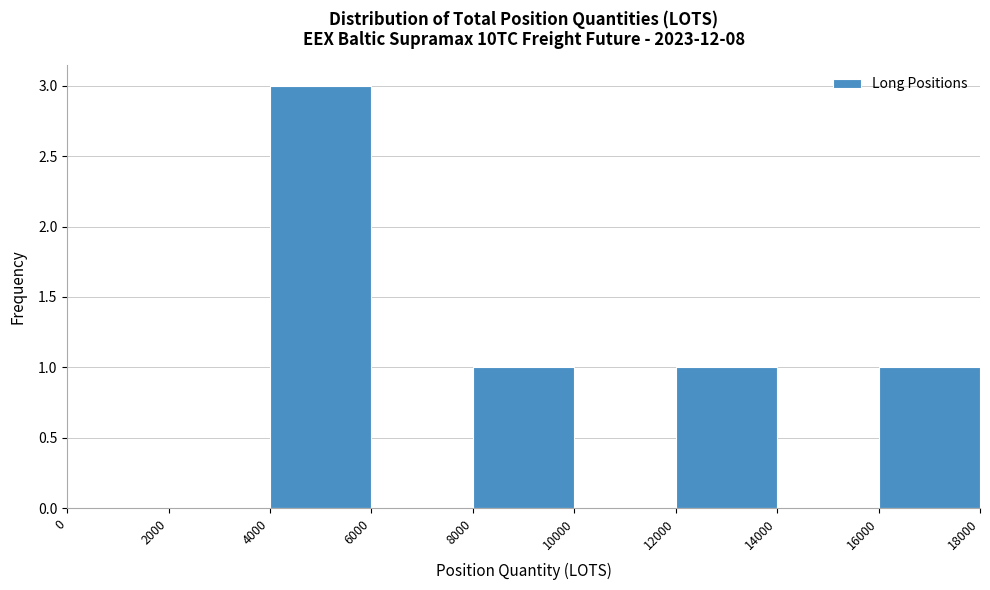

Reading left to right, transcribe this chart: for each bar, give the range it covers on the x-axis and its height. The values are not printed on the chart, so give them approximately, as read against the axis.

0 to 2000: 0
2000 to 4000: 0
4000 to 6000: 3
6000 to 8000: 0
8000 to 10000: 1
10000 to 12000: 0
12000 to 14000: 1
14000 to 16000: 0
16000 to 18000: 1